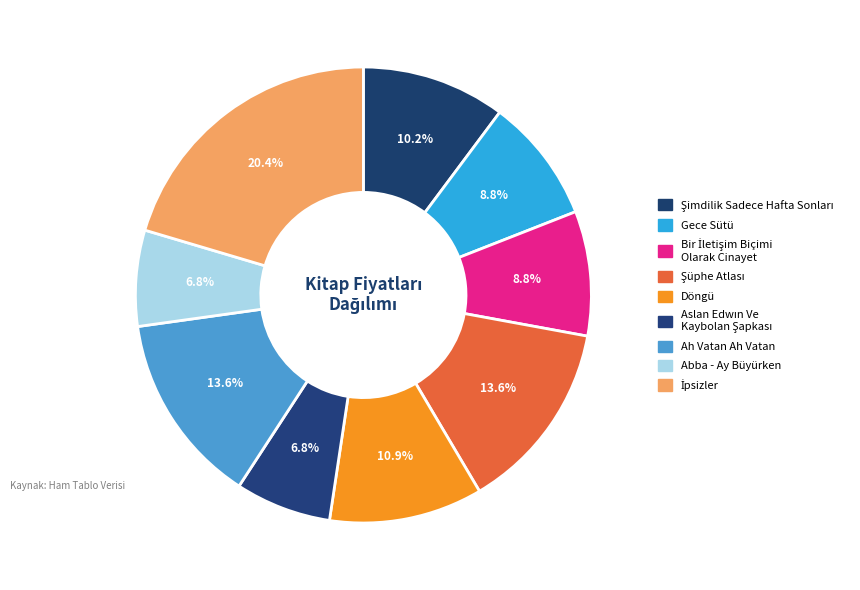

Does any single category account for the majority?

No